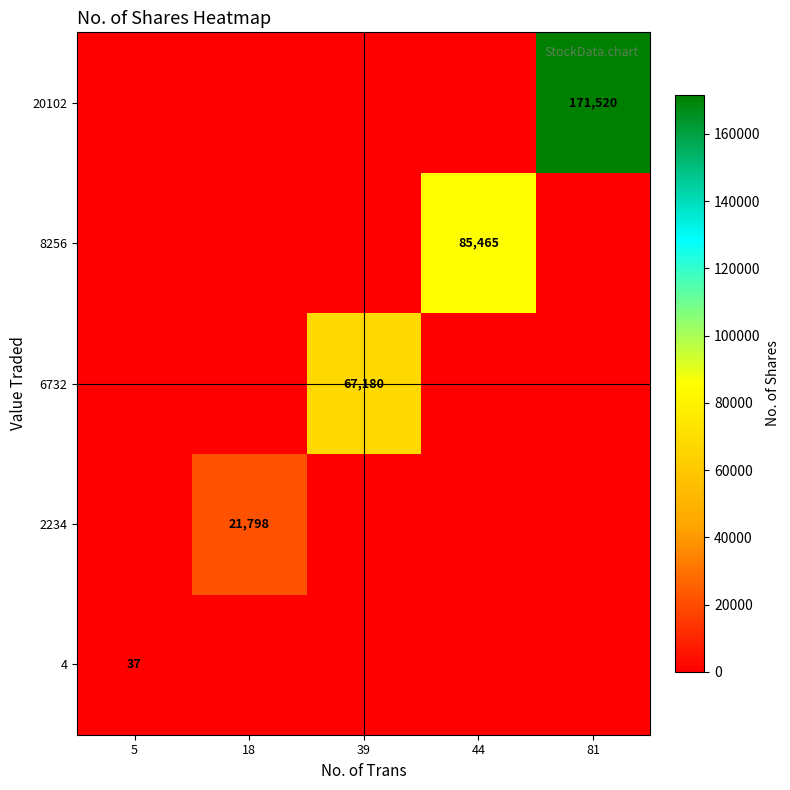

True or false: 20102 has a value of 300785 at 81.

False